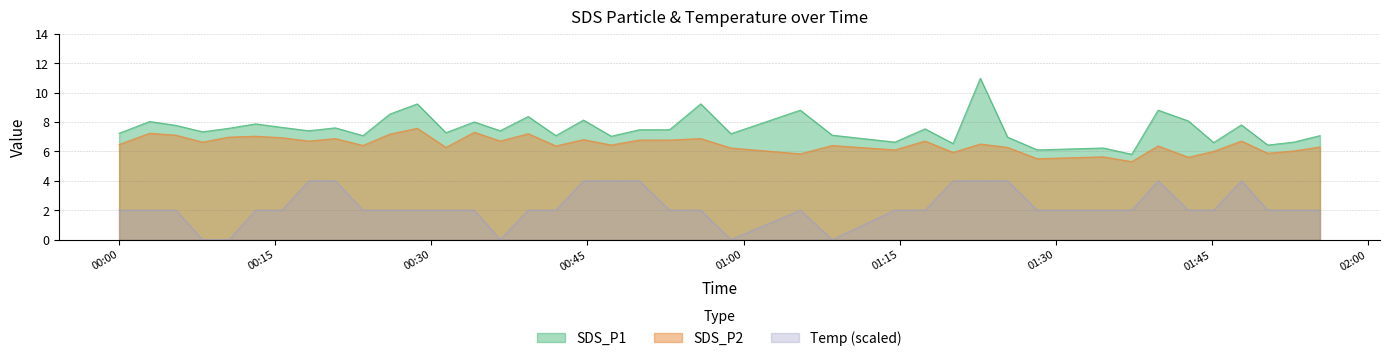

At 2022/09/04 01:17:26, list the series in order from smallest to largest.

Temp, SDS_P2, SDS_P1